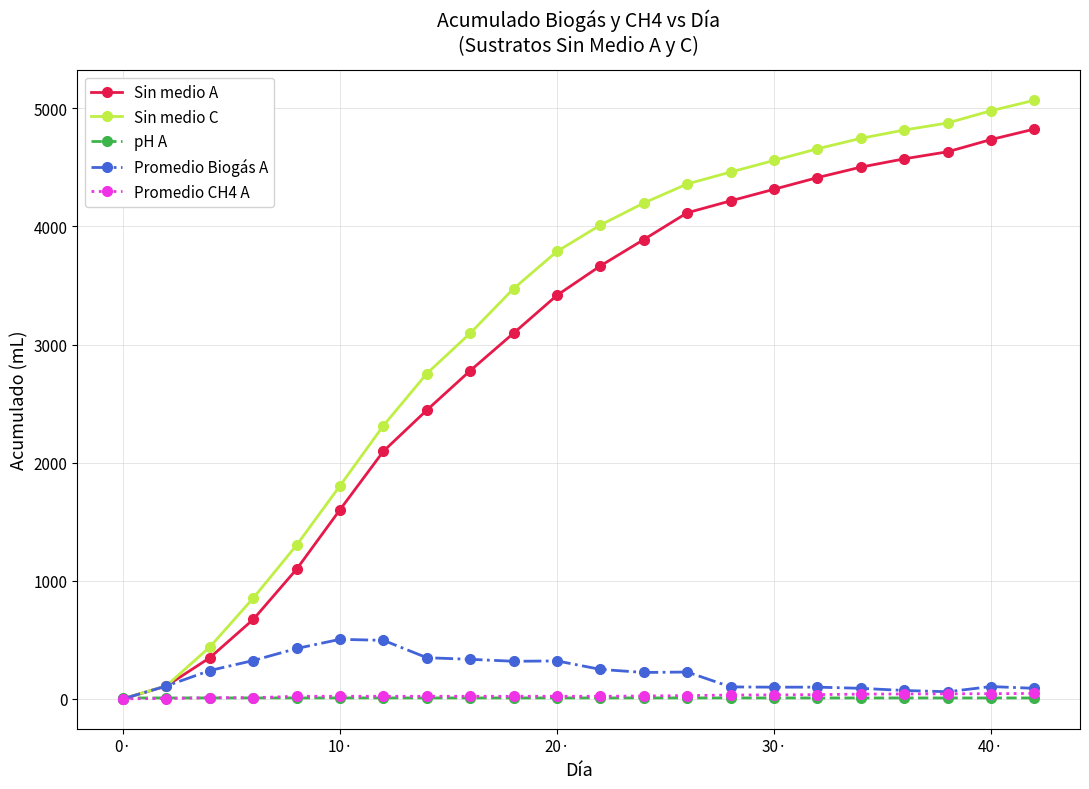

Which series has the largest total across all categories?

Sin medio C